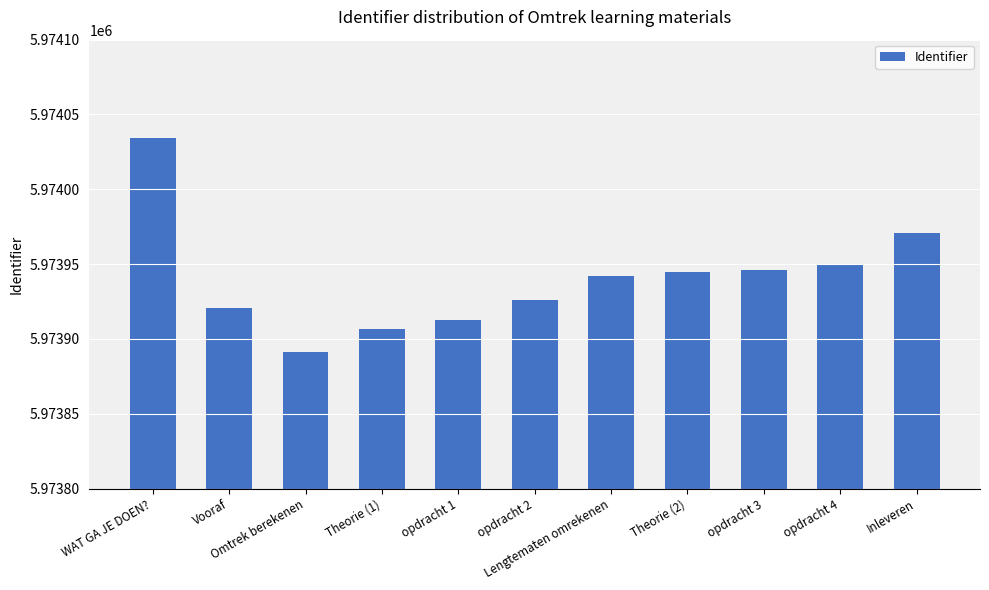

What is the difference between the maximum and second lowest values?

127